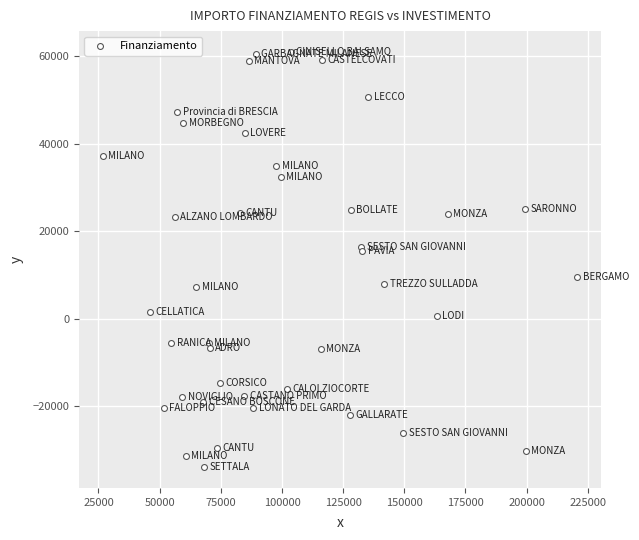

What is the range of X values (max minus min)?

193933.1